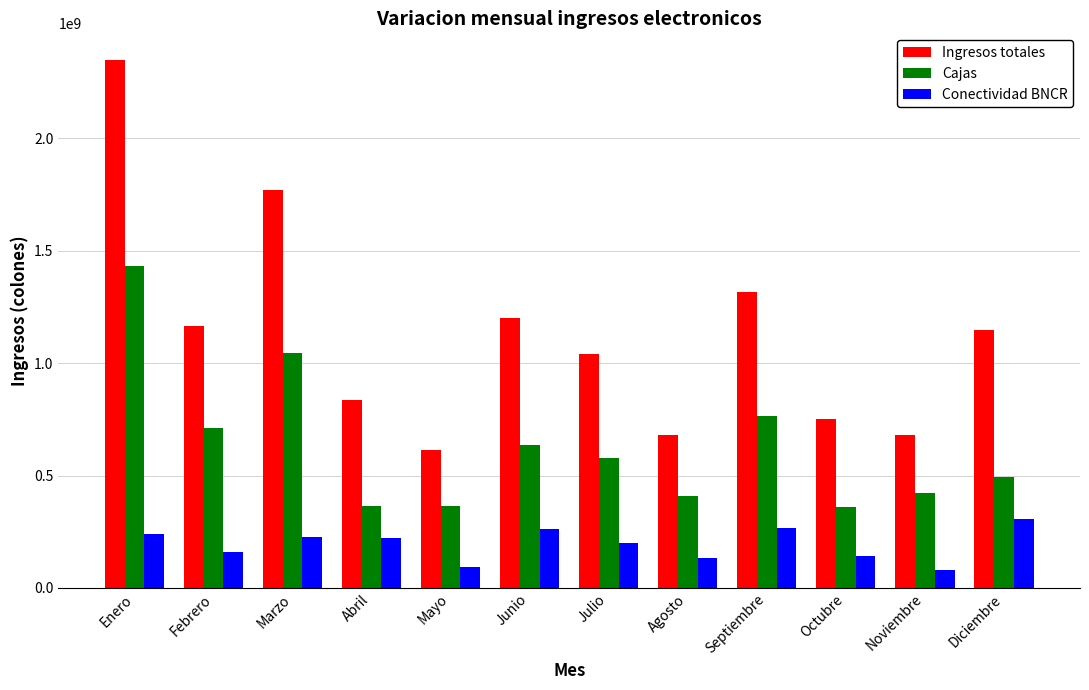

What position from the left is Enero?

1